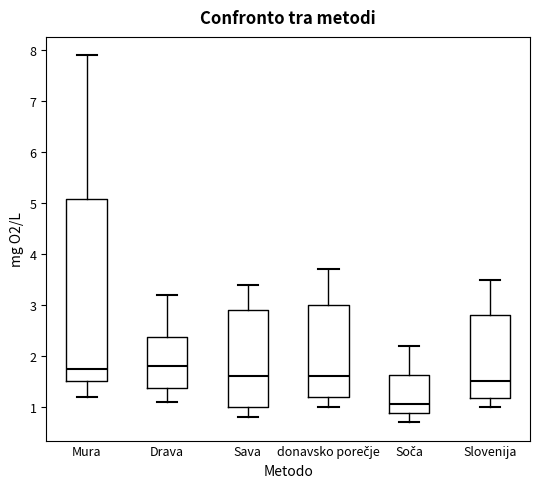

Reading left to right, read every box against the y-axis: the position of its median line, the range the box covers, and the ends of its whiskers. The values are not printed on the chart, so give them approximately, as read against the axis.

Mura: median 1.8, box 1.5 to 5.1, whiskers 1.2 to 7.9
Drava: median 1.8, box 1.4 to 2.4, whiskers 1.1 to 3.2
Sava: median 1.6, box 1.0 to 2.9, whiskers 0.8 to 3.4
donavsko porečje: median 1.6, box 1.2 to 3.0, whiskers 1.0 to 3.7
Soča: median 1.1, box 0.9 to 1.6, whiskers 0.7 to 2.2
Slovenija: median 1.5, box 1.2 to 2.8, whiskers 1.0 to 3.5